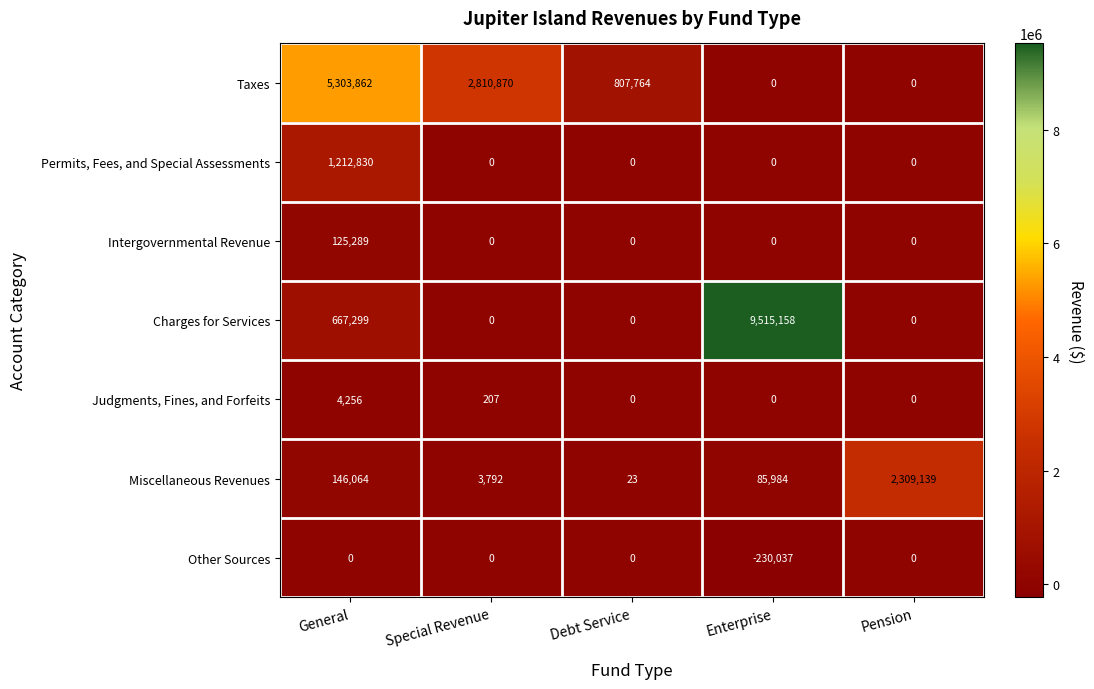

Which series has the largest total across all categories?

Charges for Services